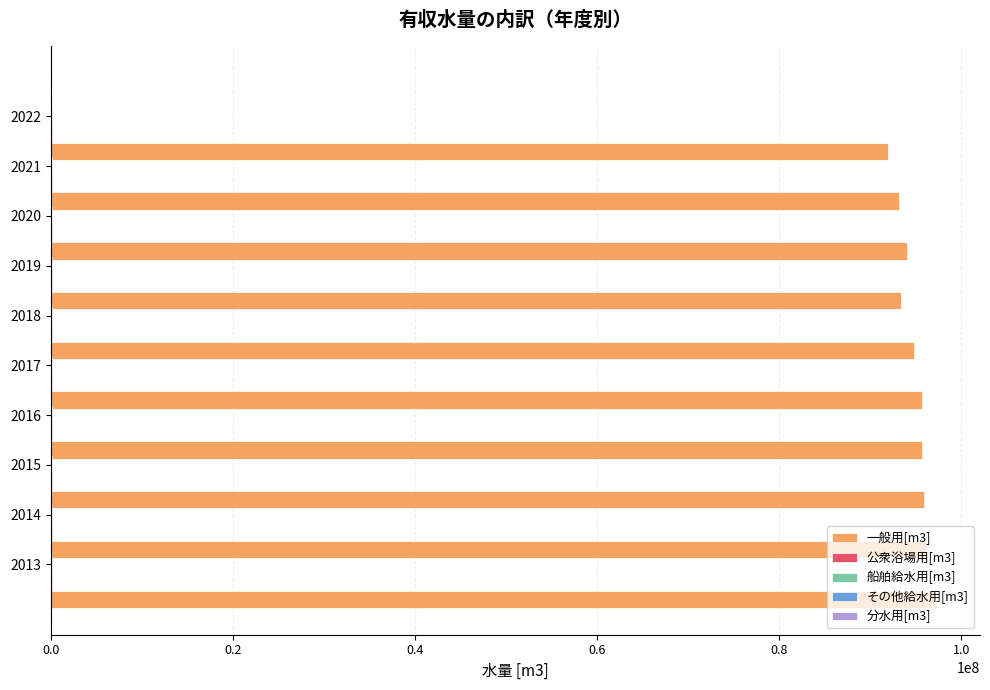

How many bars are there in each group?

5